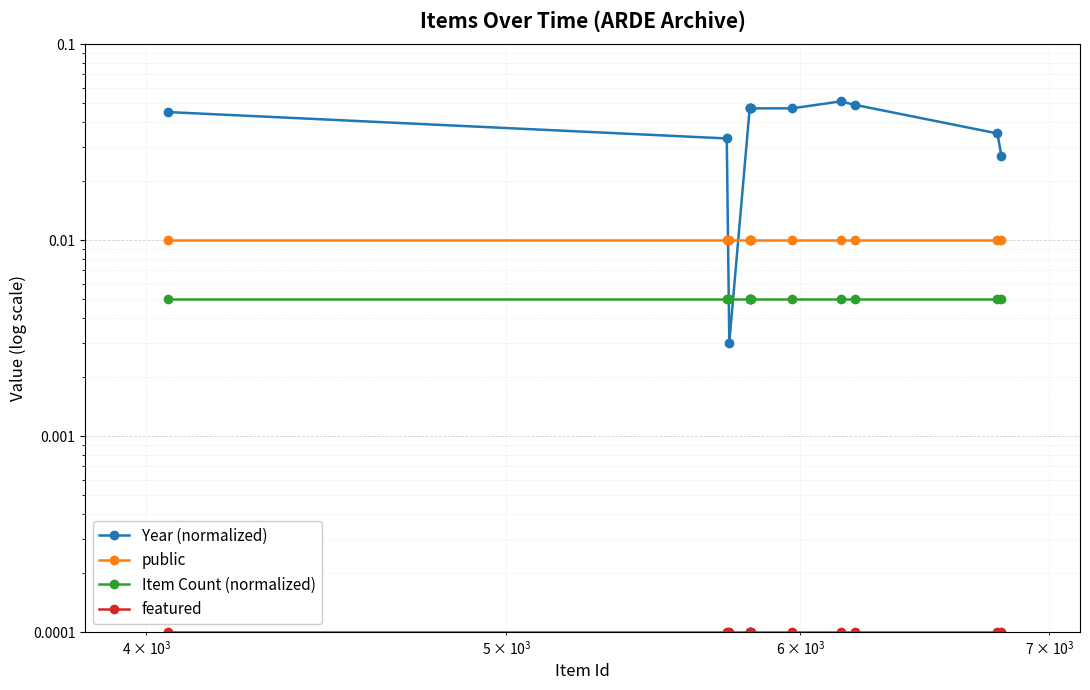

Is the value of Item Count (normalized) at 11 greater than the value of public at 10000?

No